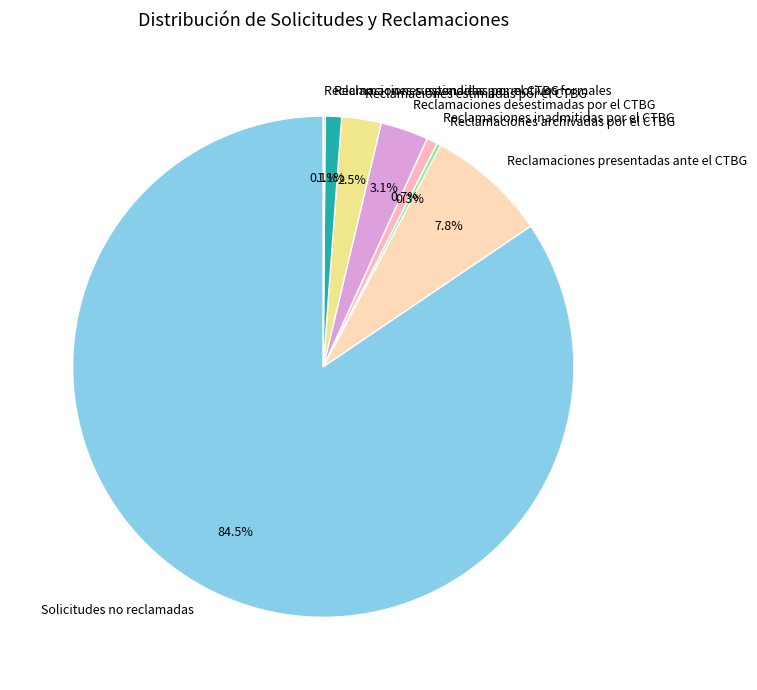

Which has a higher value, Reclamaciones inadmitidas por el CTBG or Reclamaciones presentadas ante el CTBG?

Reclamaciones presentadas ante el CTBG